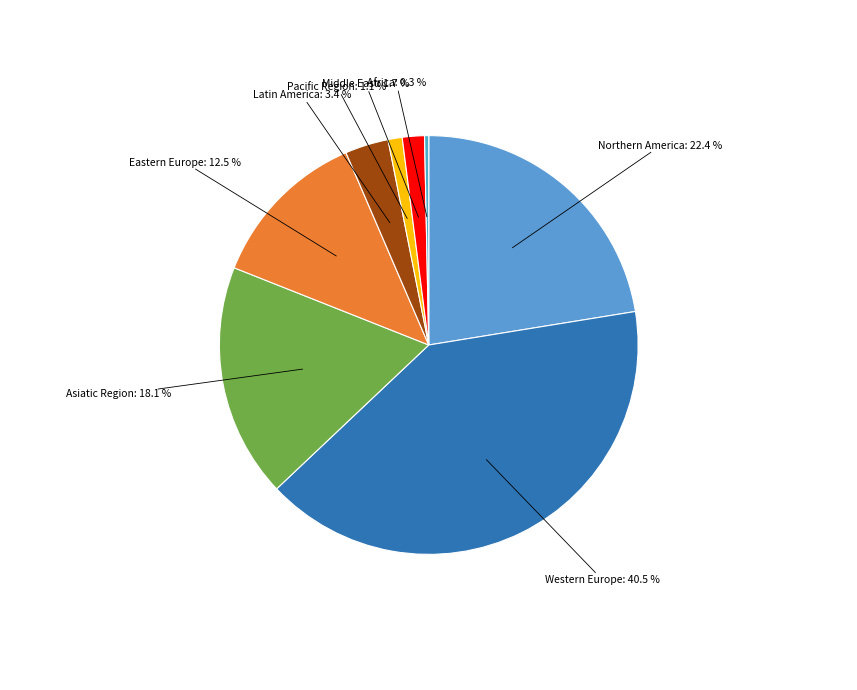

Count the number of slices in the pie.

8